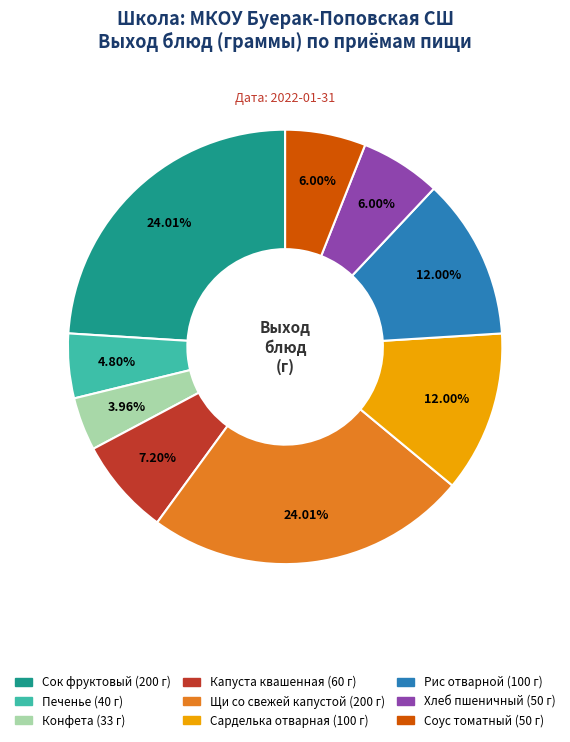

How many slices are in this pie chart?

9